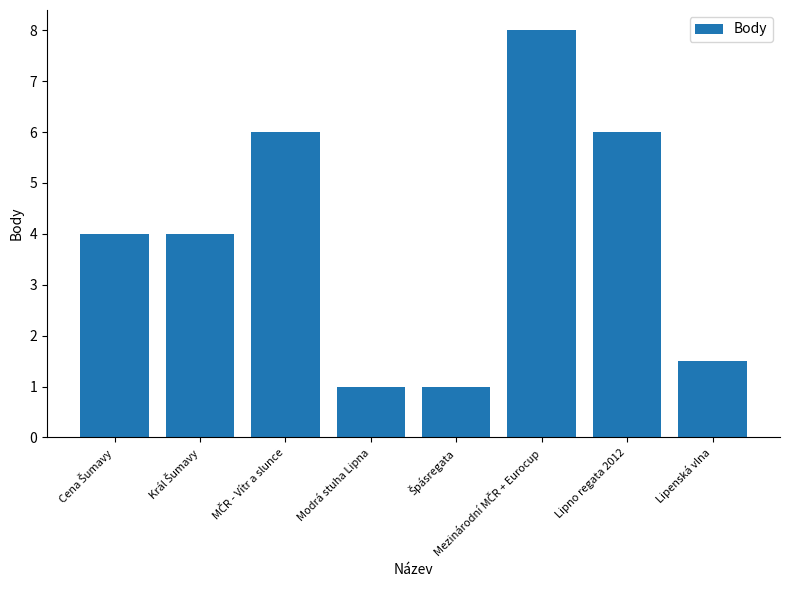

What is the greatest value displayed?

8.0